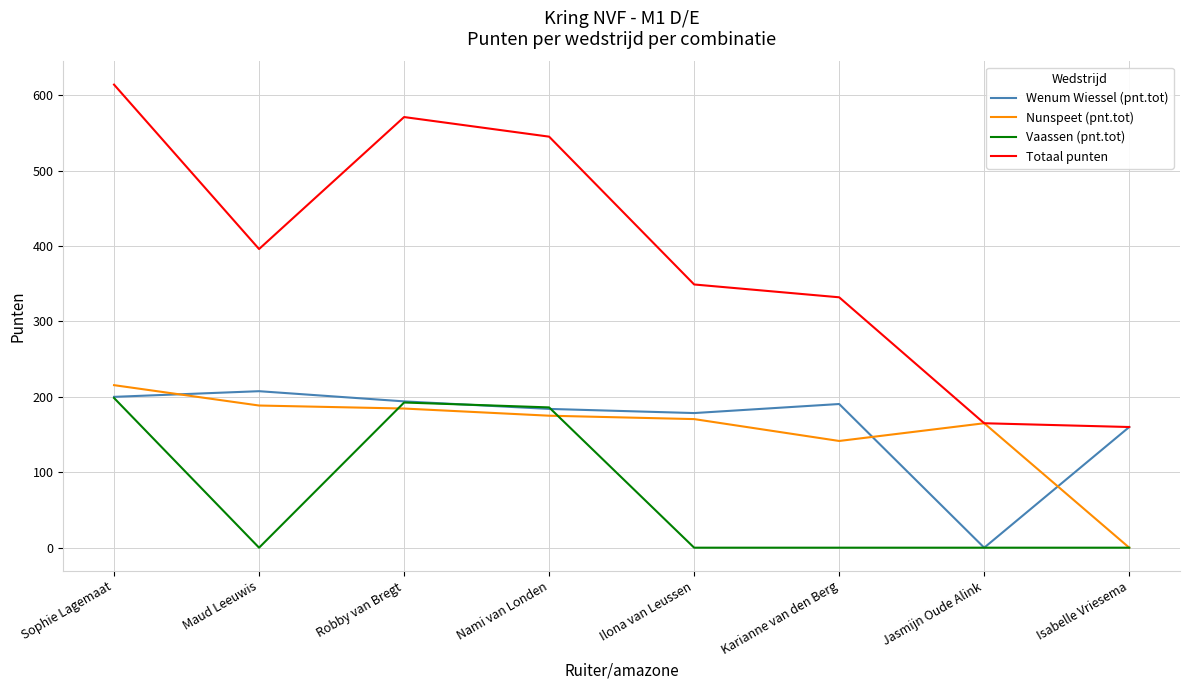

At which label is Nunspeet (pnt.tot) closest to 107?

Karianne van den Berg